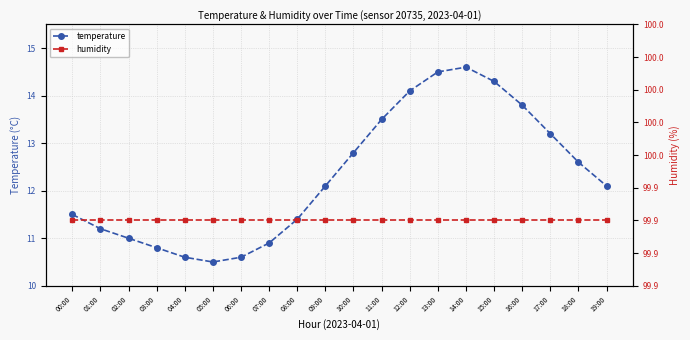

Where is humidity nearest to the value 99?

00:00